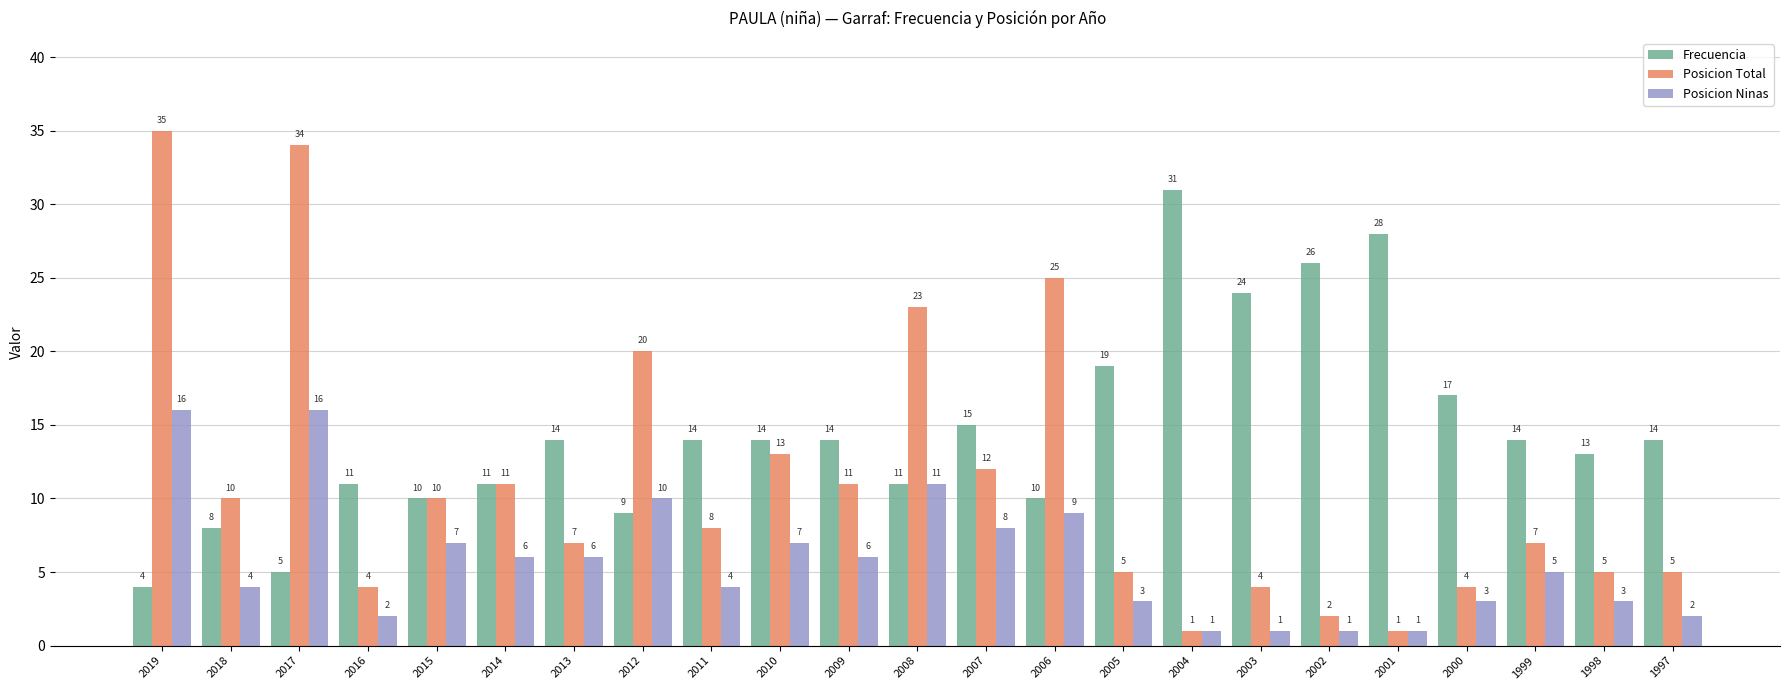

What is the value of the Posicion Ninas bar at the 10th from the left?

7